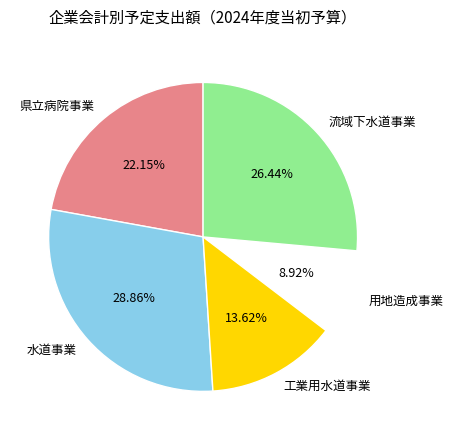

How many slices are in this pie chart?

5